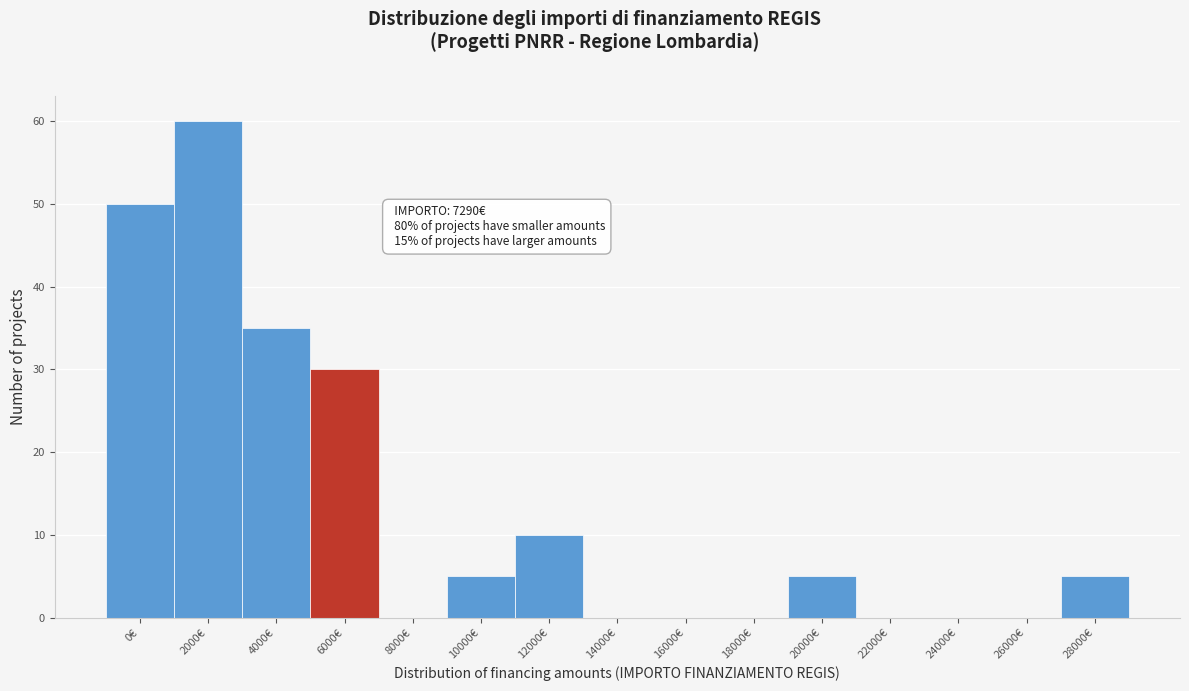

Reading left to right, transcribe all the data shown in this chart.

0€=50	2000€=60	4000€=35	6000€=30	8000€=0	10000€=5	12000€=10	14000€=0	16000€=0	18000€=0	20000€=5	22000€=0	24000€=0	26000€=0	28000€=5